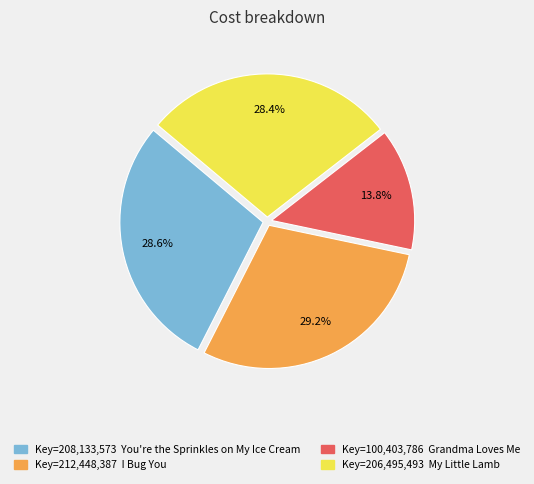

How many slices are in this pie chart?

4